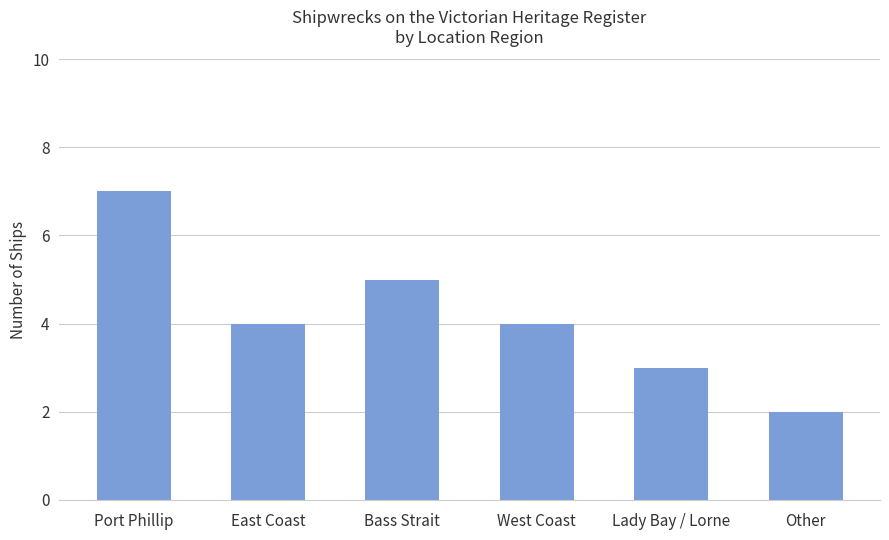

Read the value at Bass Strait.

5